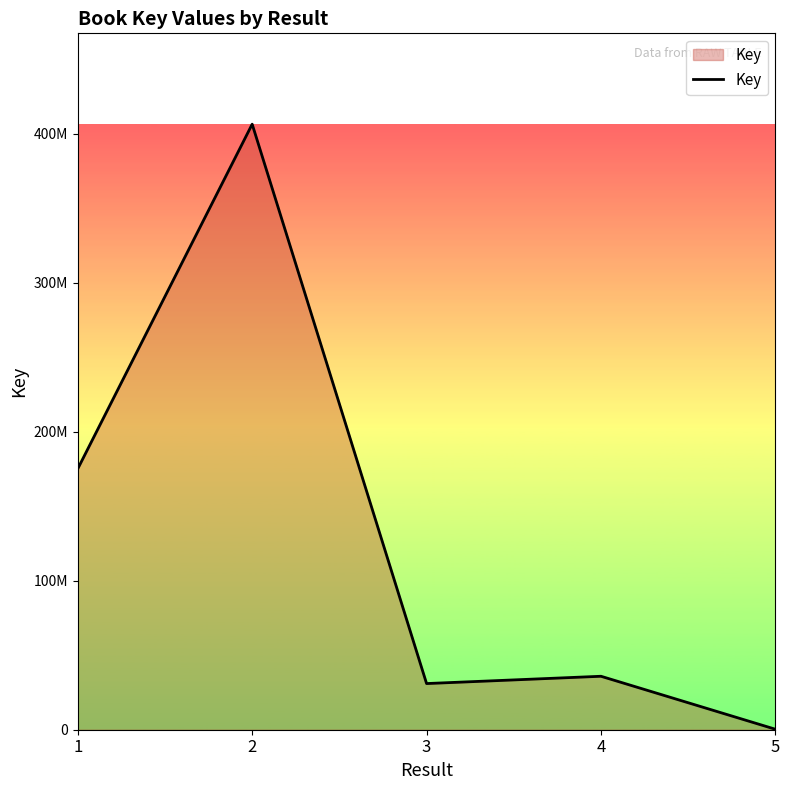

Does the chart display data point markers on the line(s)?

No